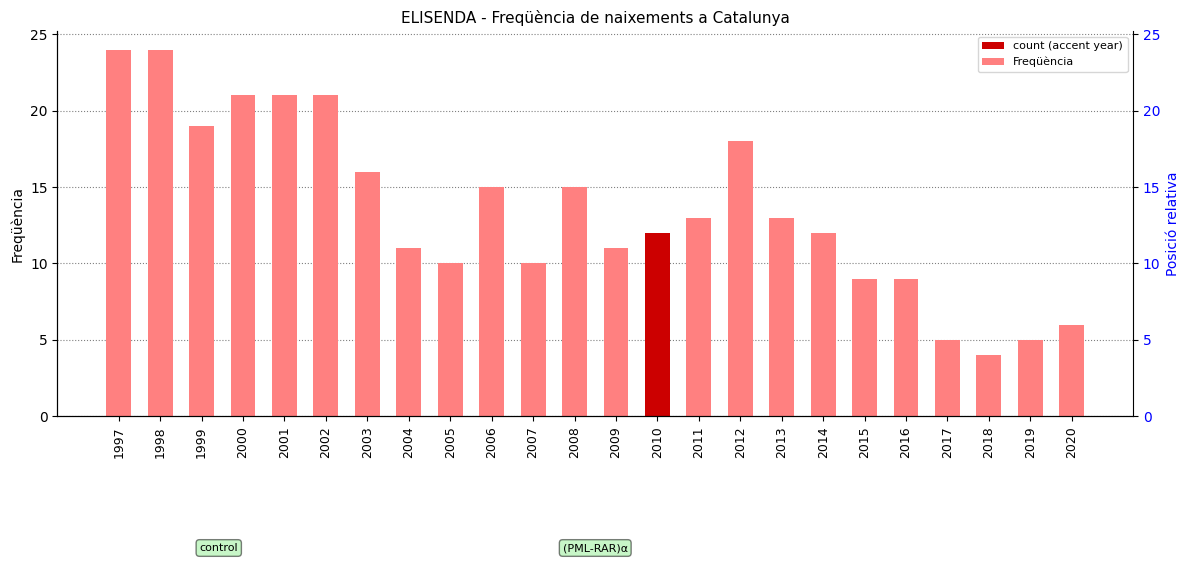

What is the value of the 19th bar from the left?

9